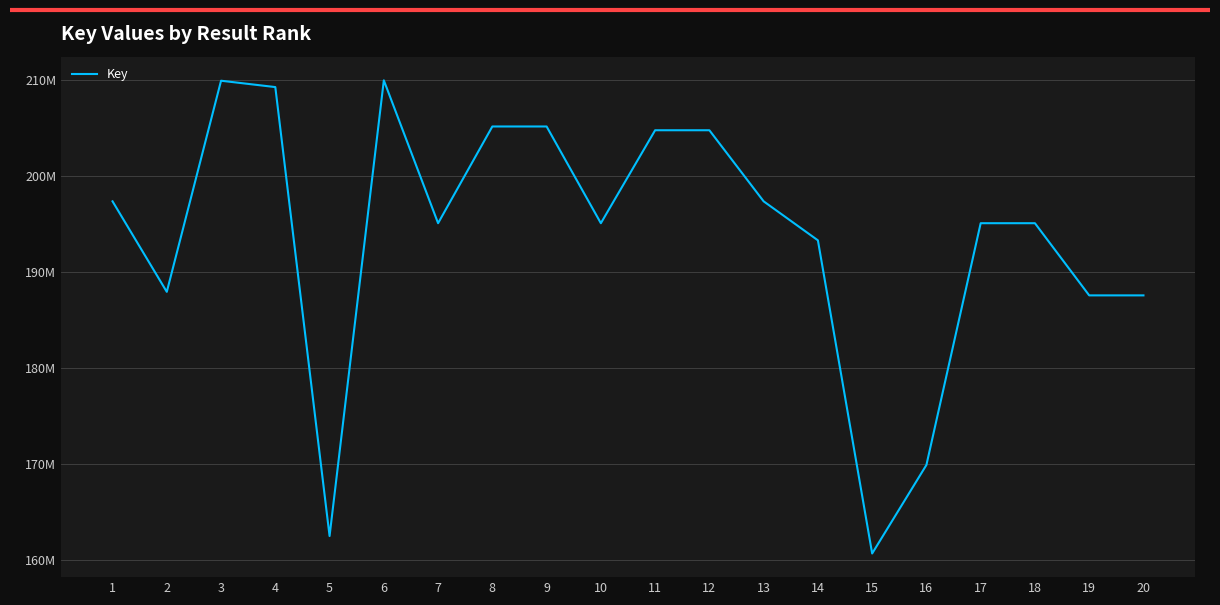

Does the chart display data point markers on the line(s)?

No